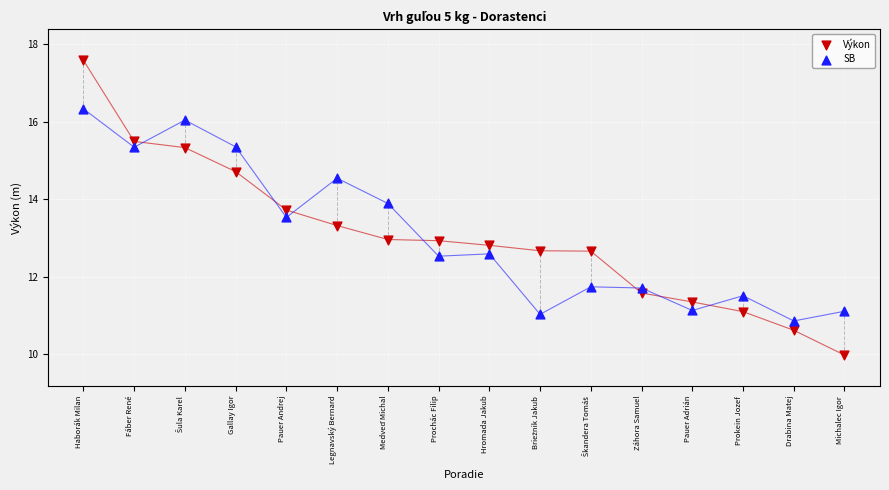

Which series reaches the minimum Y coordinate?

Výkon